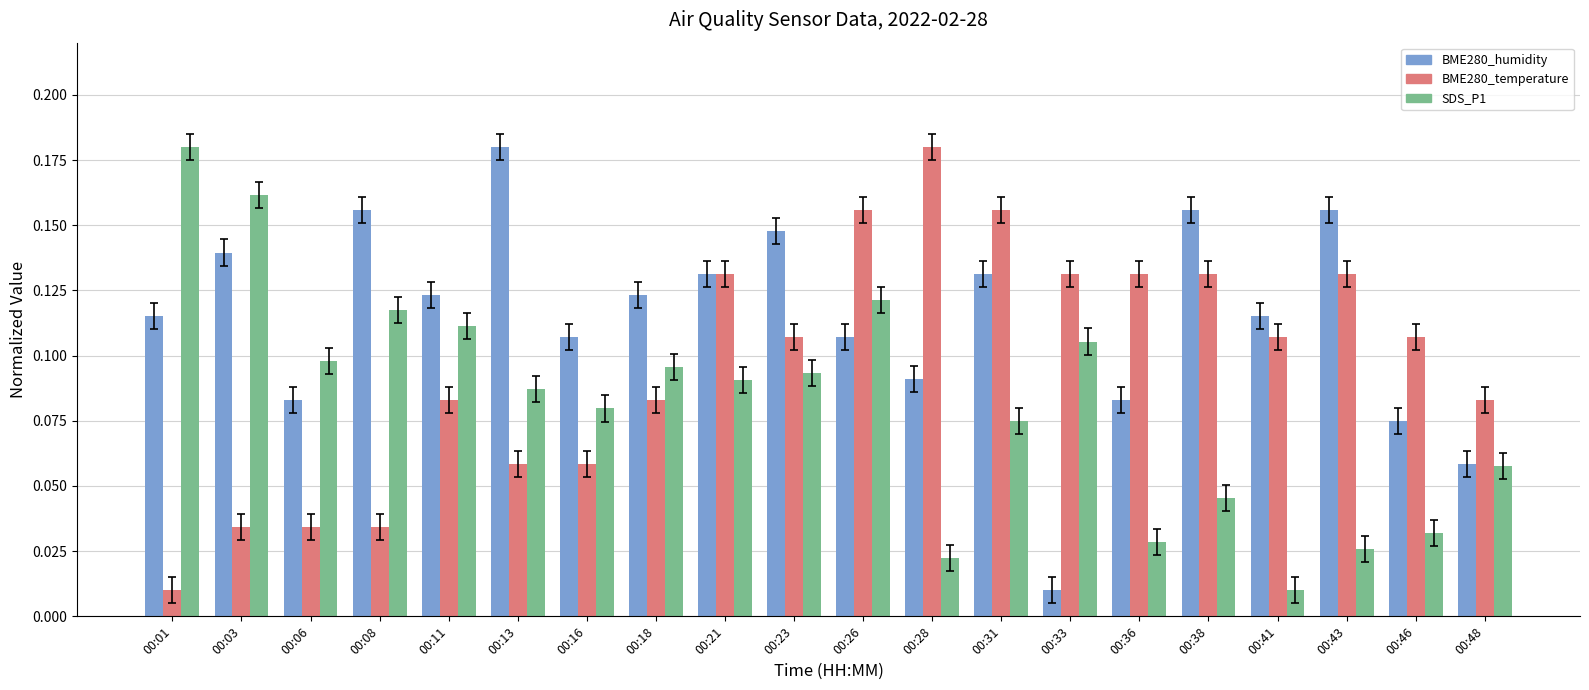

What is the sum of the BME280_temperature values at 00:41 and 00:28?

0.3